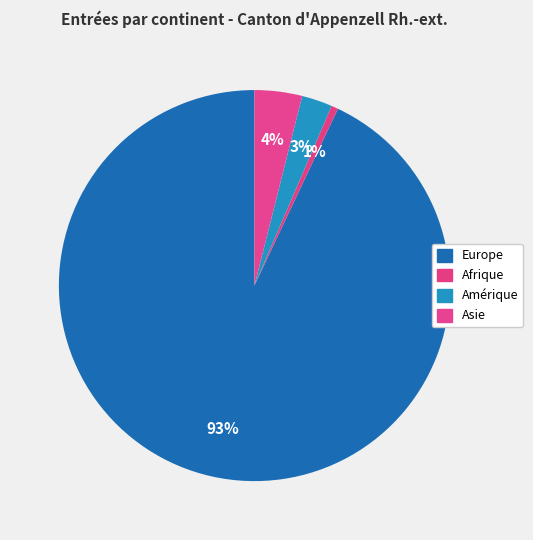

True or false: Europe accounts for 79% of the total.

False